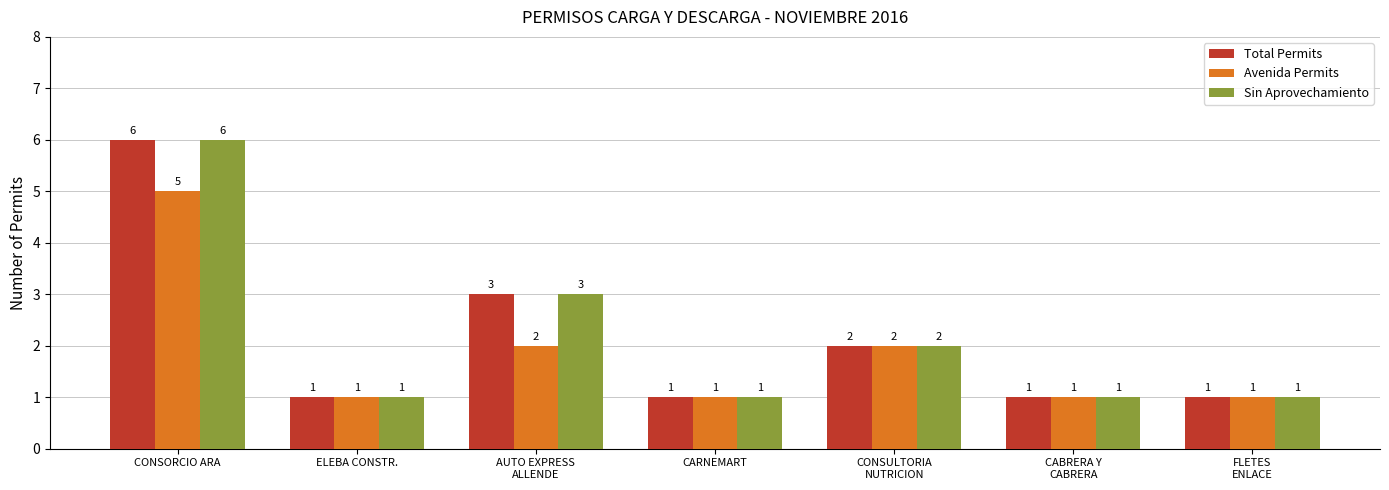

What is the greatest value displayed?

6